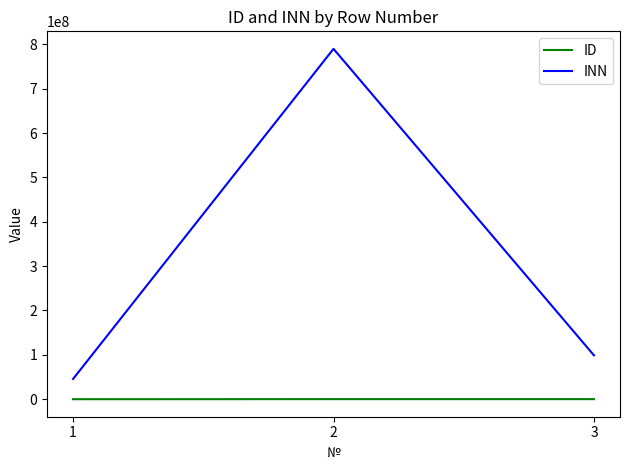

At which label is ID closest to 77292?

2